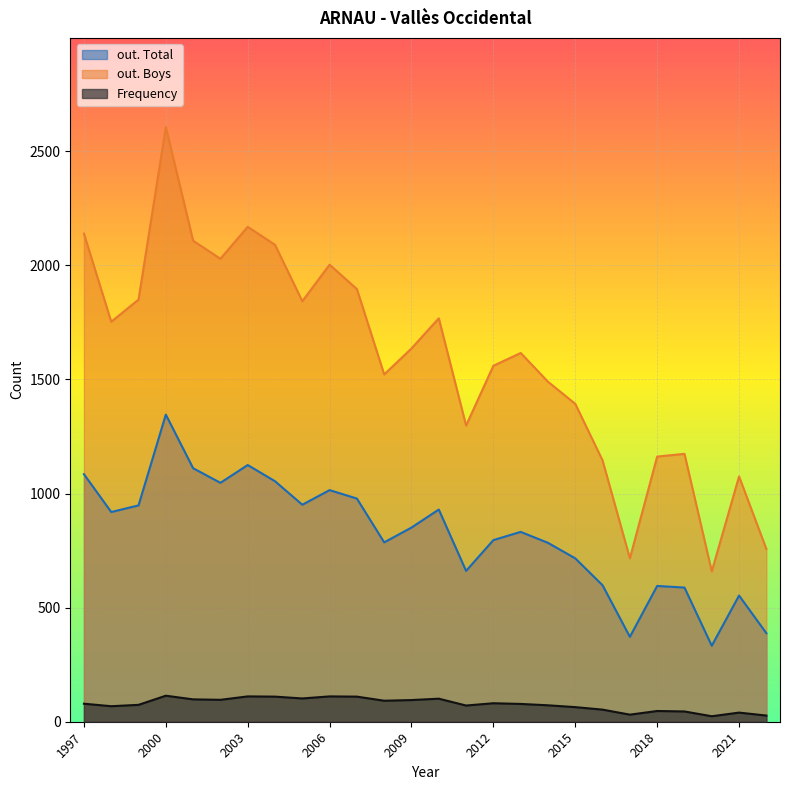

At which category does the chart reach its peak across all series?

2000